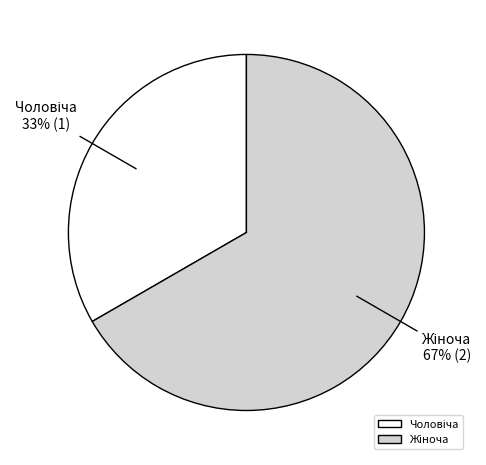

How many segments does this pie chart have?

2